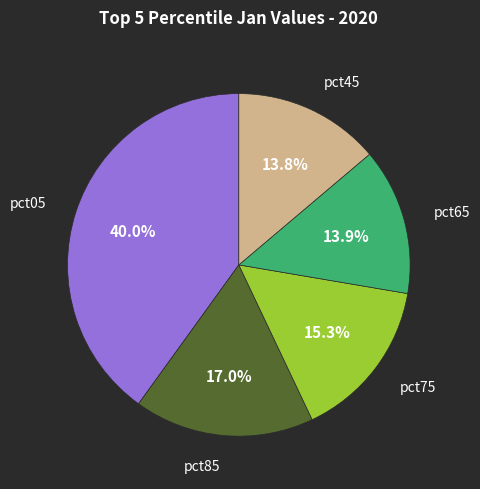

Does any single category account for the majority?

No